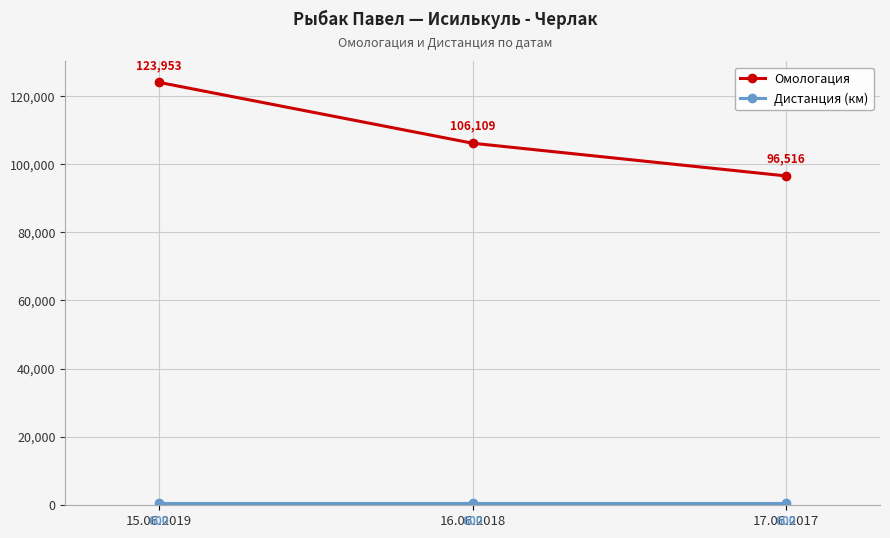

What is the difference between the highest and lowest values at 16.06.2018?

105509